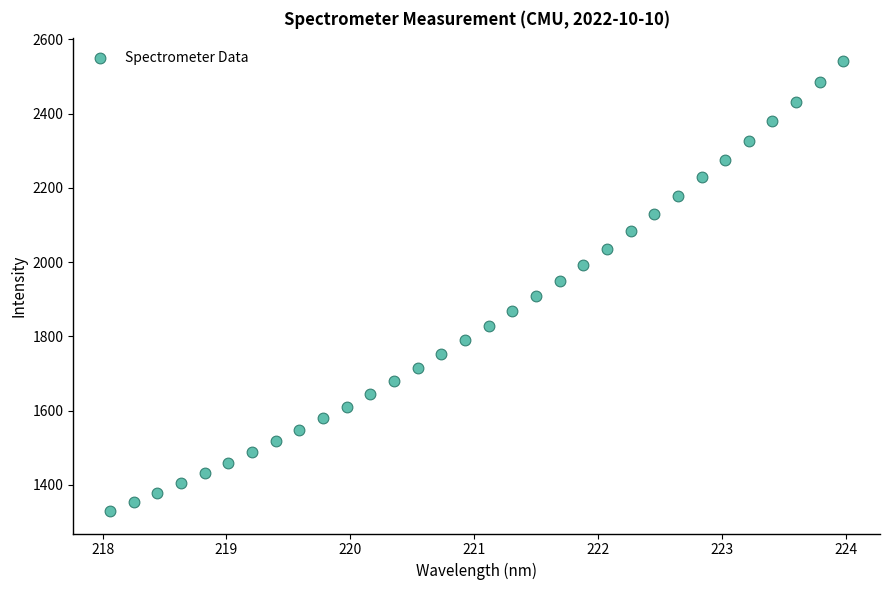

What is the range of Y values (max minus min)?

1212.4